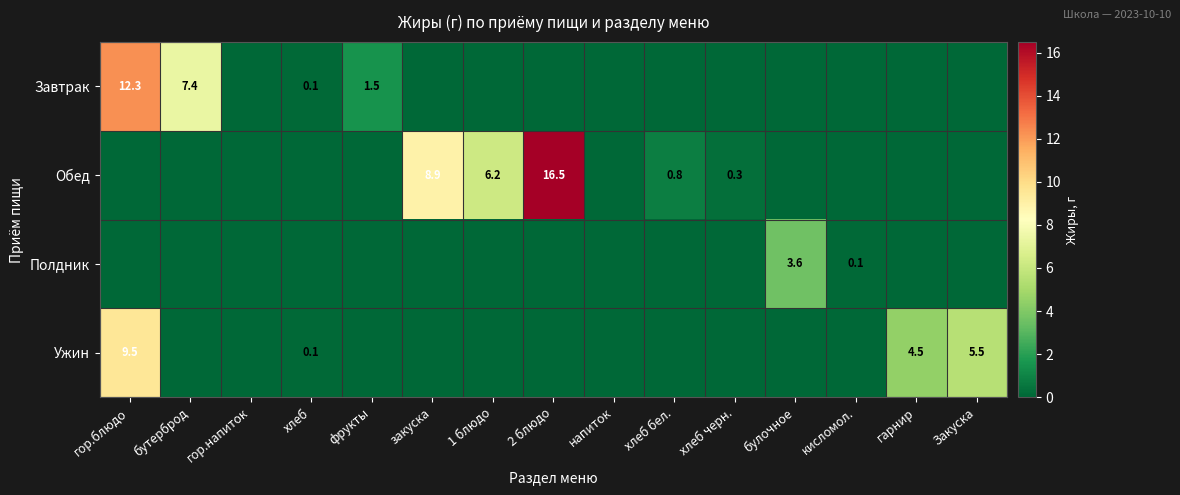

At how many categories does at least one series exceed 5?

6